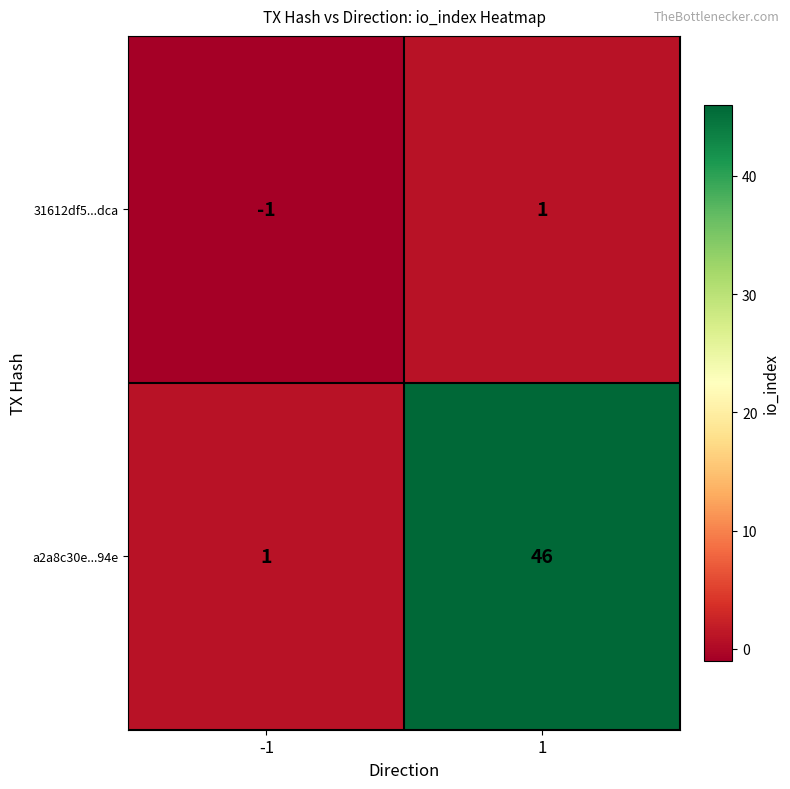

True or false: 31612df5...dca has a value of 1 at 1.

True